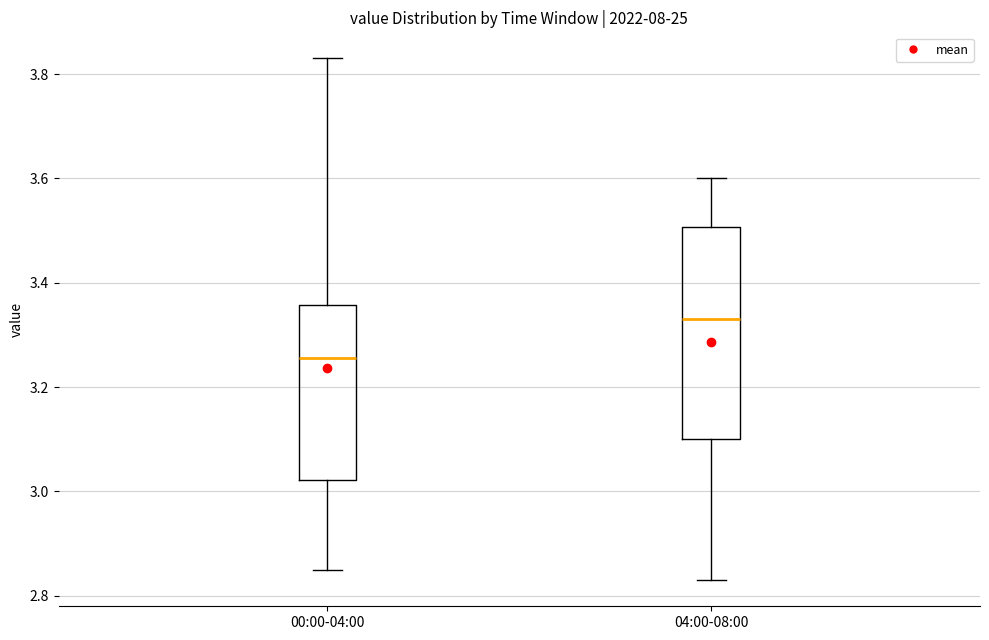

Reading left to right, read every box against the y-axis: the position of its median line, the range the box covers, and the ends of its whiskers. The values are not printed on the chart, so give them approximately, as read against the axis.

00:00-04:00: median 3.26, box 3.02 to 3.36, whiskers 2.86 to 3.84
04:00-08:00: median 3.34, box 3.10 to 3.50, whiskers 2.84 to 3.60